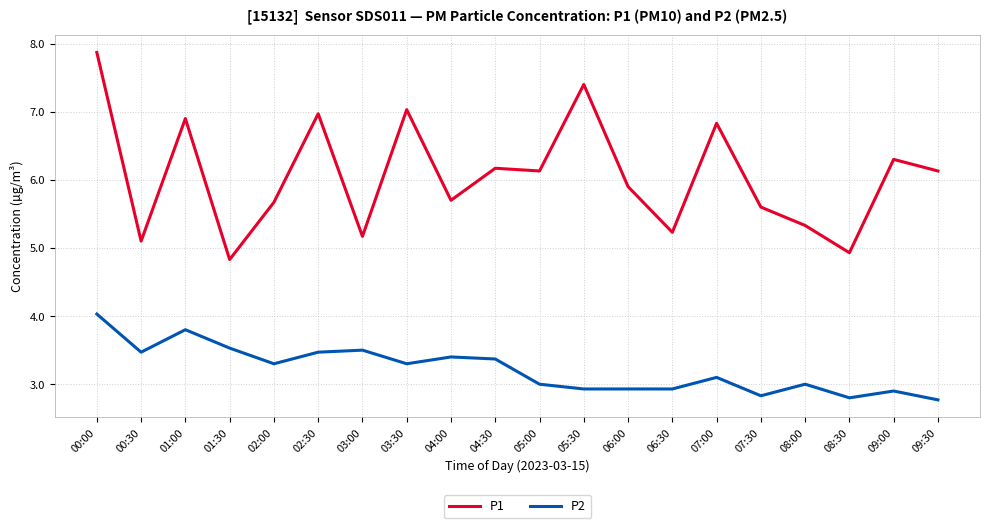

Count the number of data series in this chart.

2